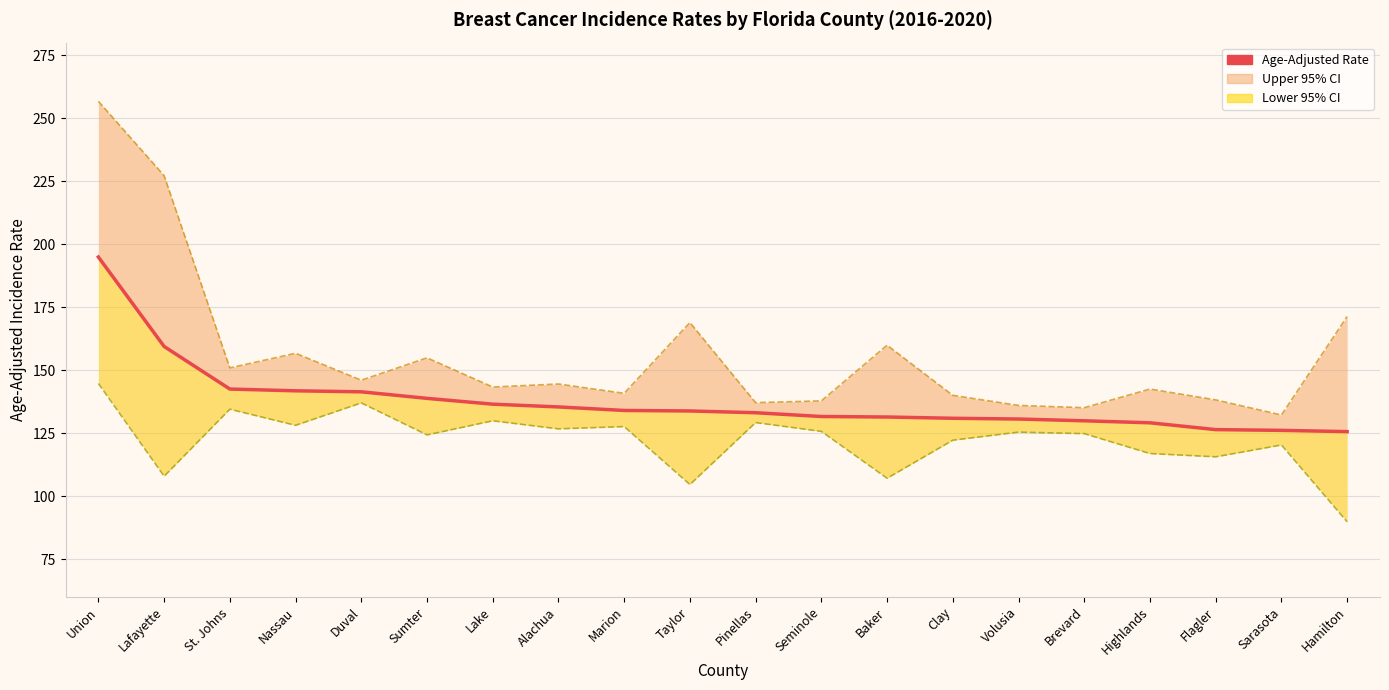

Does the chart display data point markers on the line(s)?

No